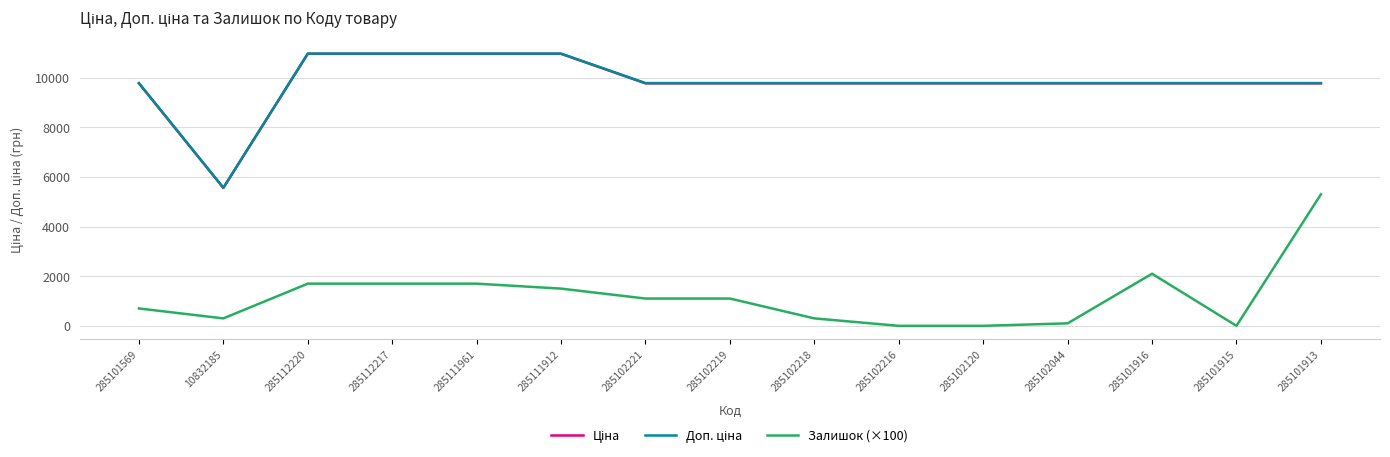

The value of Залишок (×100) at 285112217 is 2214.4. True or false?

False